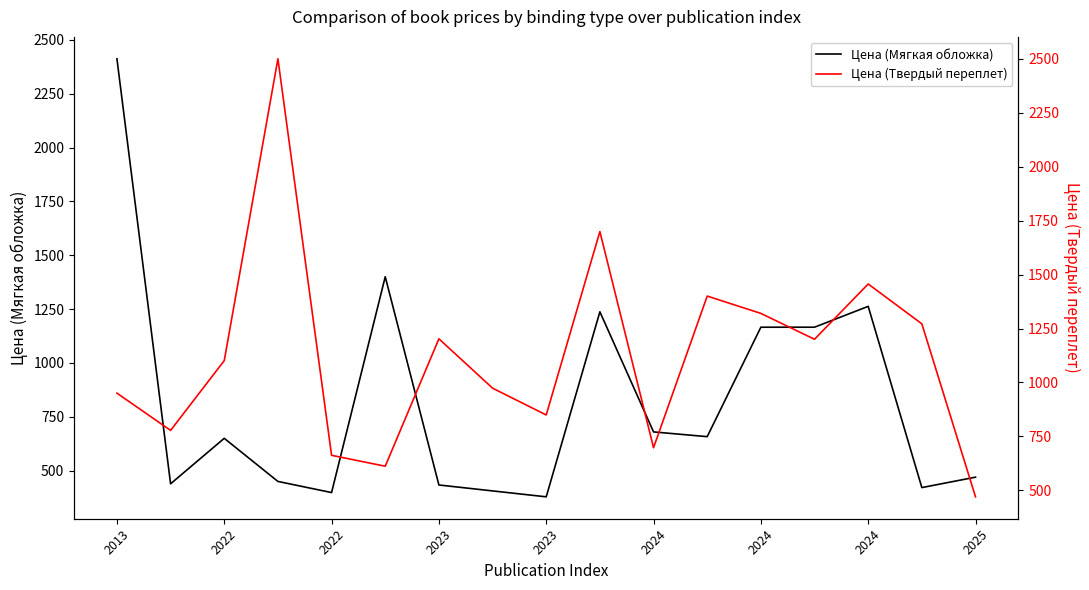

How many data points in Цена (Мягкая обложка) are less than 650?

8